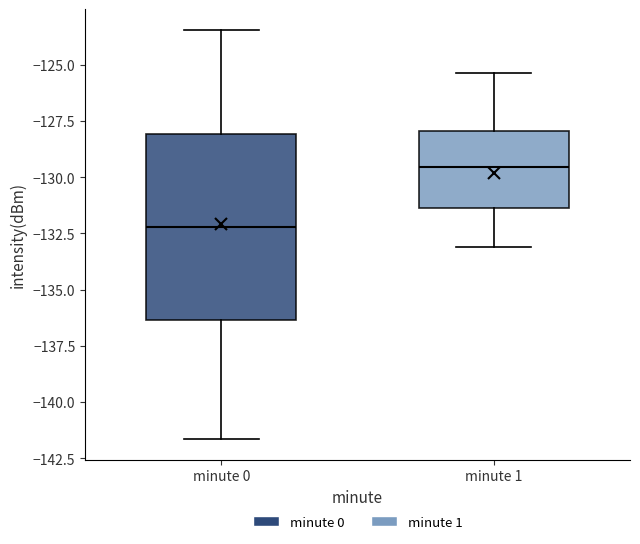

Which box has the highest median line?

minute 1